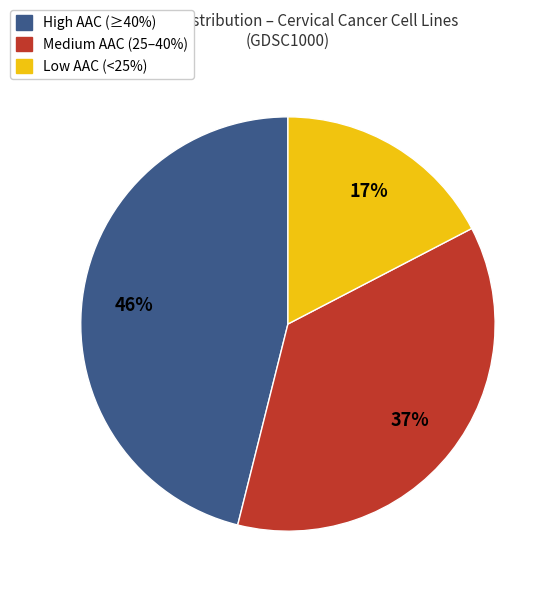

Do High AAC (≥40%) and Low AAC (<25%) together represent more than half of the pie?

Yes